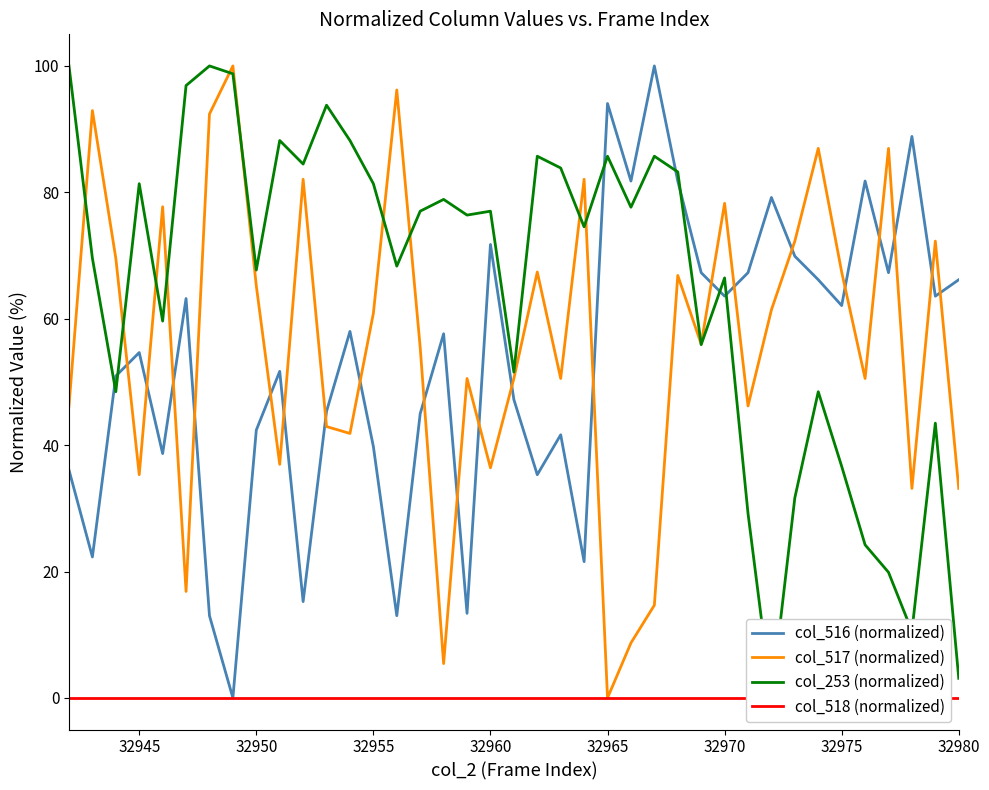

The col_516 (normalized) series shows 20.8 at 32955. True or false?

False